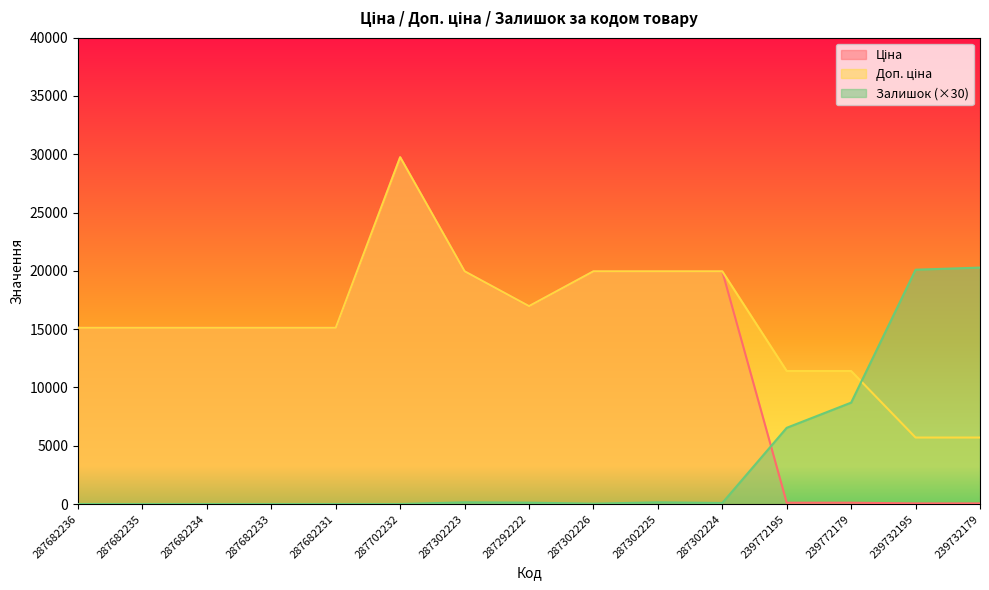

How many lines are shown in the chart?

3